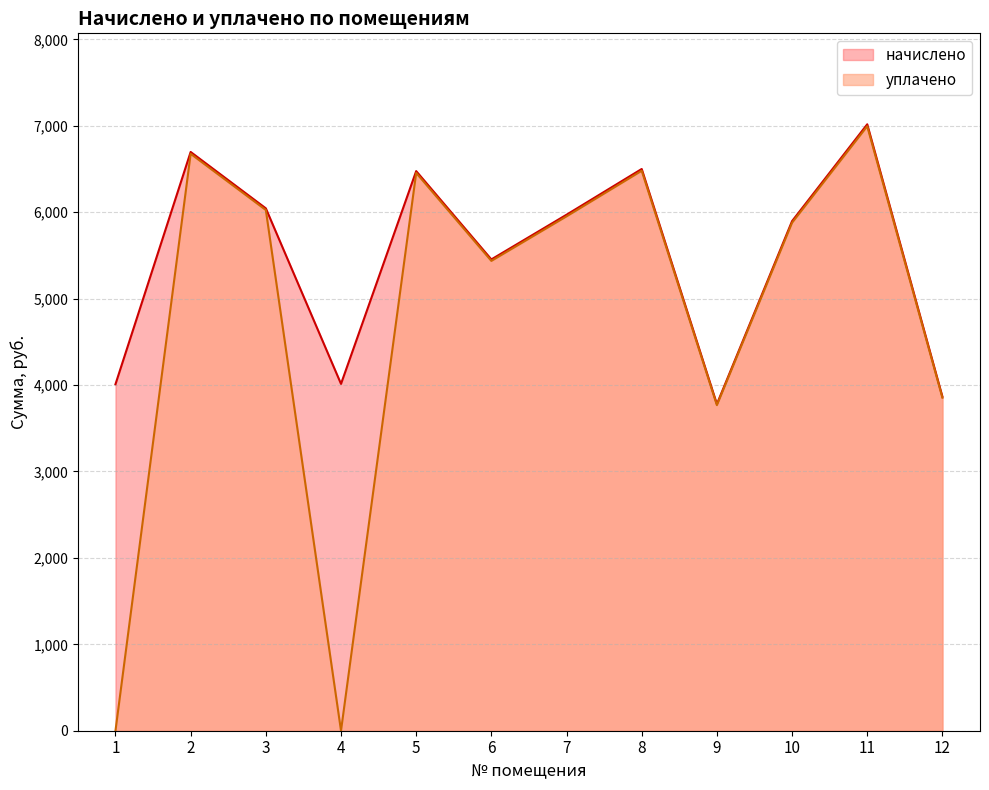

At which category does начислено reach its first local peak?

2